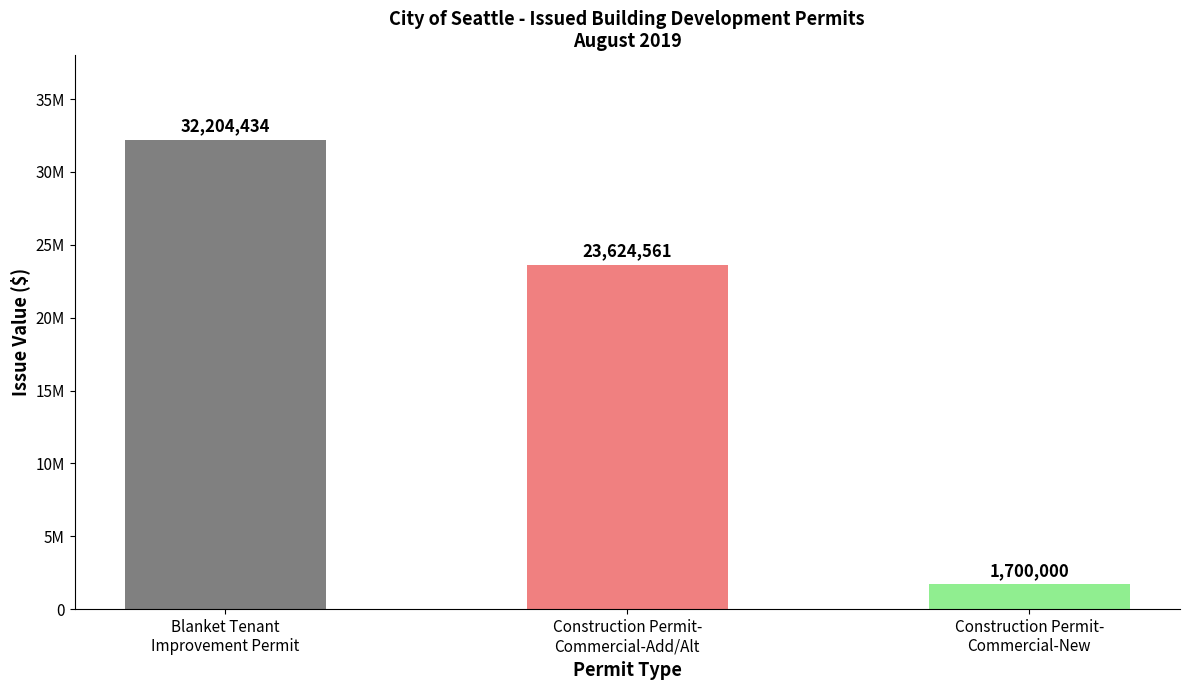

Which label corresponds to the smallest value in the chart?

Construction Permit-
Commercial-New